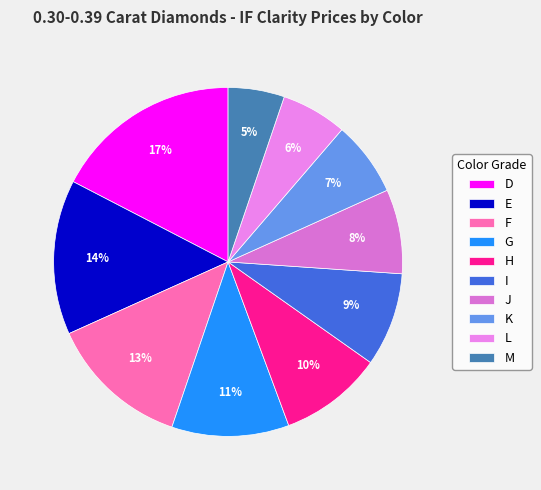

To the nearest percent, what percentage of the pie is G?

11%